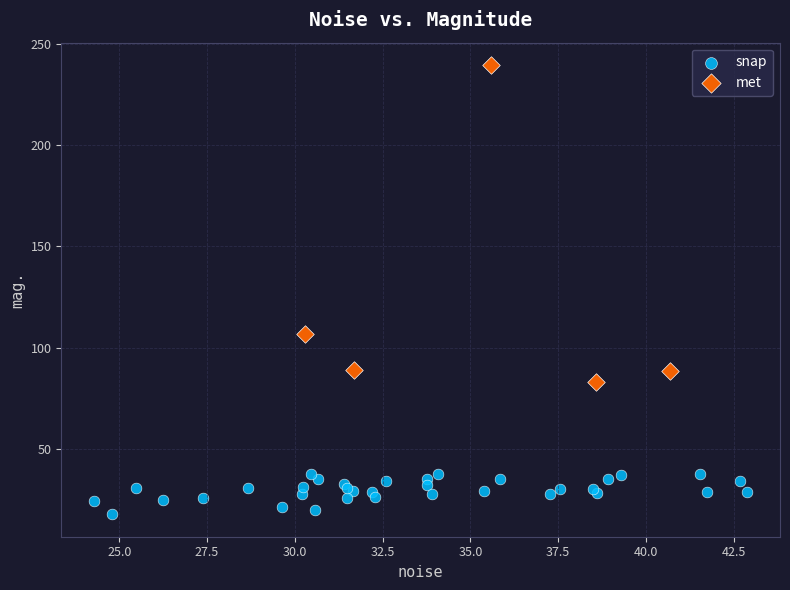

Which series has the largest Y range (max minus min)?

met